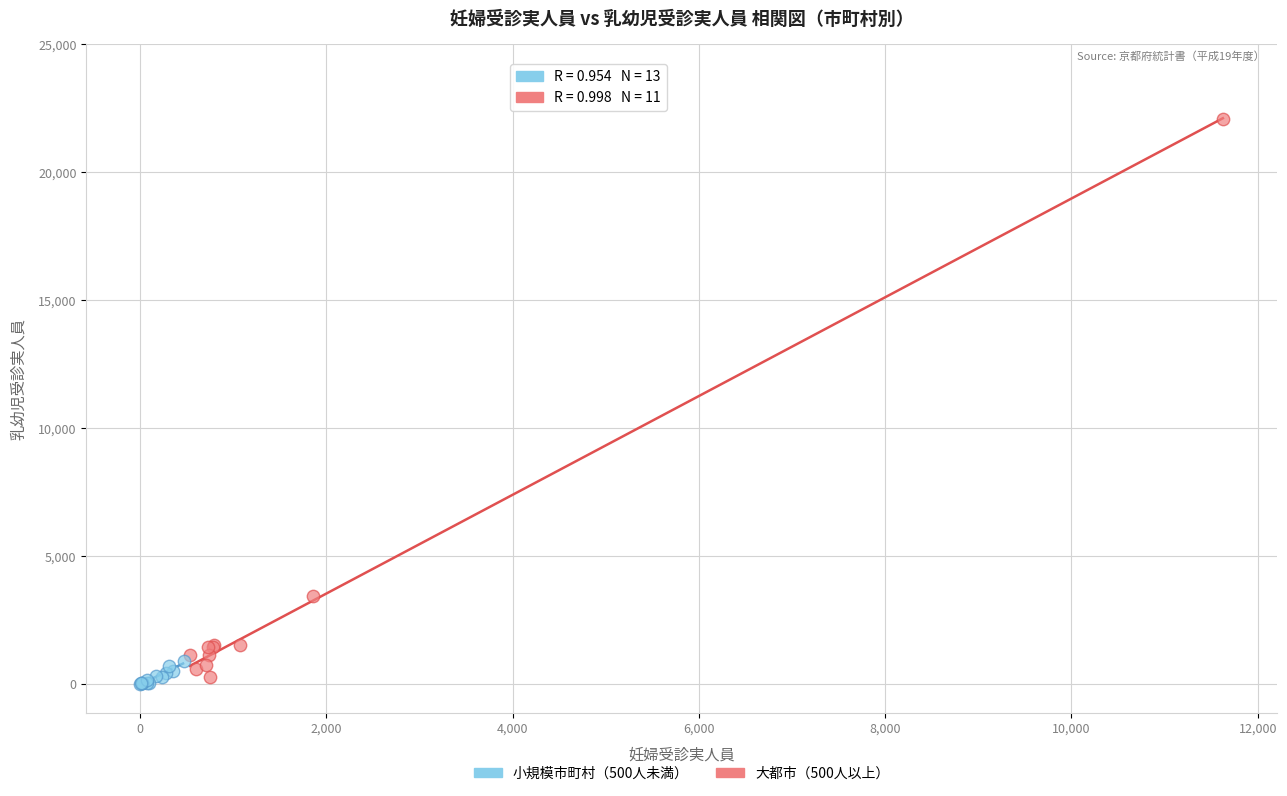

Which series has the largest Y range (max minus min)?

大都市（500人以上）